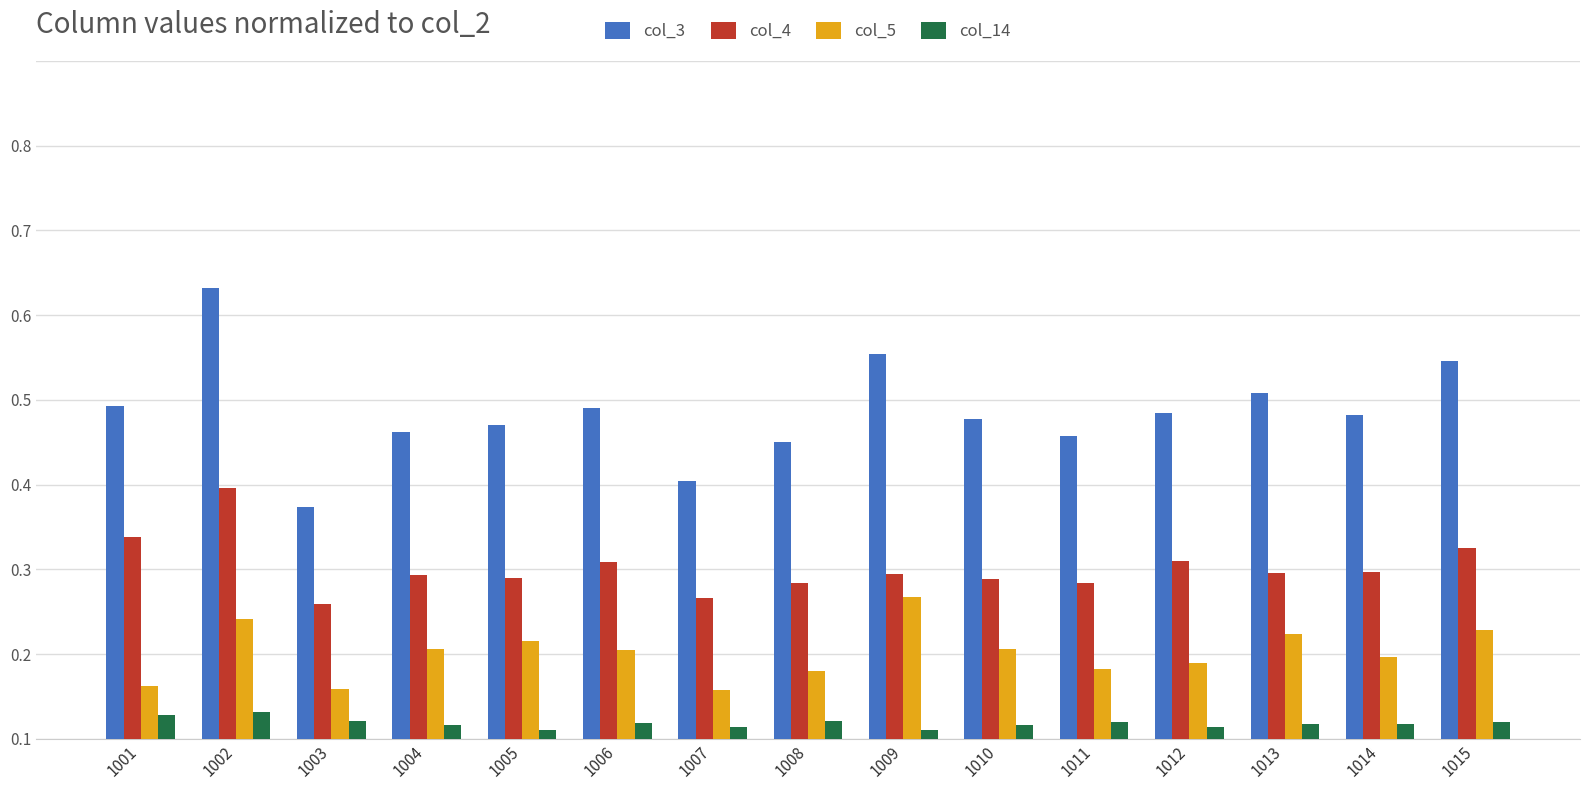

Rank the series by their maximum value, from lowest to highest.

col_14, col_5, col_4, col_3